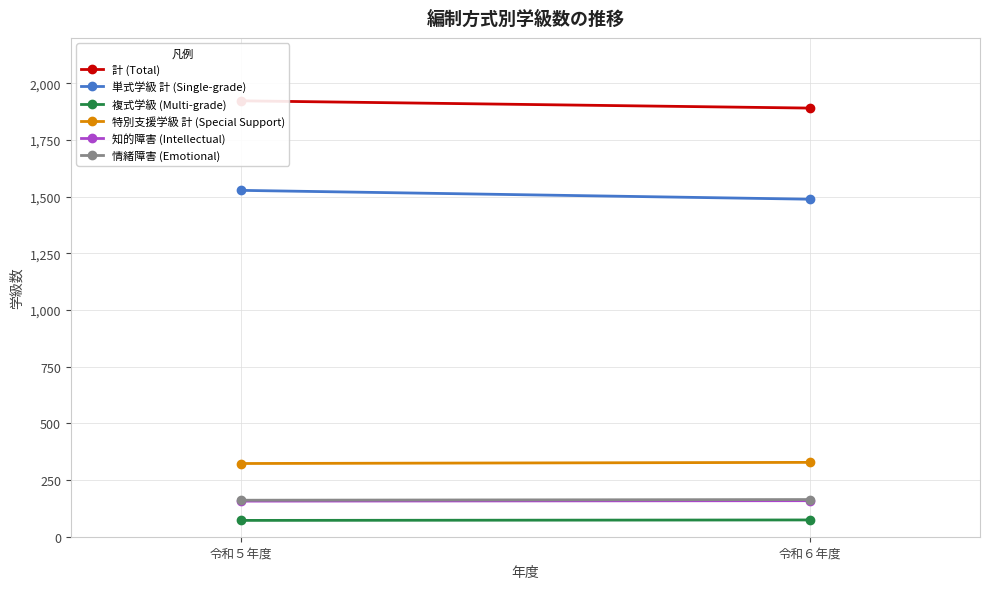

The 情緒障害 (Emotional) series shows 234 at 令和６年度. True or false?

False